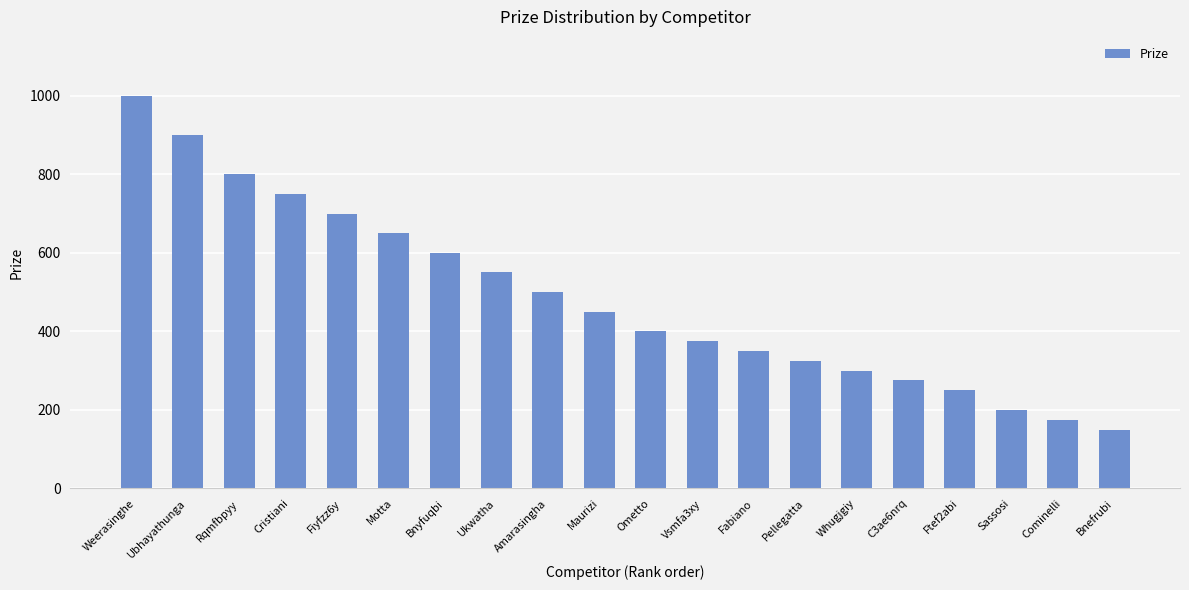

List the labels in order of value, largest first.

Weerasinghe, Ubhayathunga, Rqmfbpyy, Cristiani, Fiyfzz6y, Motta, Bnyfuqbi, Ukwatha, Amarasingha, Maurizi, Ometto, Vsmfa3xy, Fabiano, Pellegatta, Whugjgiy, C3ae6nrq, Ftef2abi, Sassosi, Cominelli, Bnefrubi